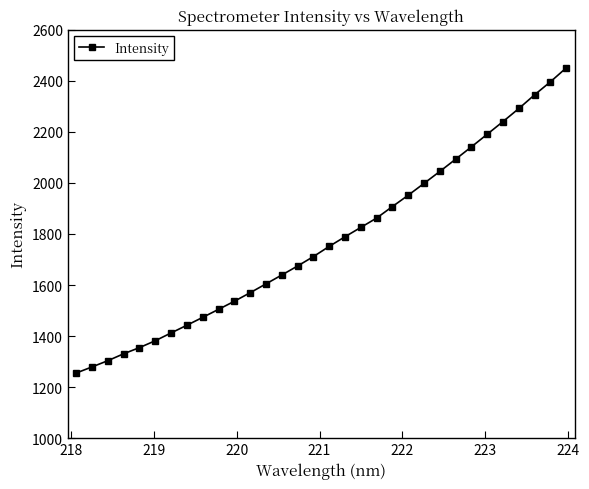

What is the sum of all values?

56753.4